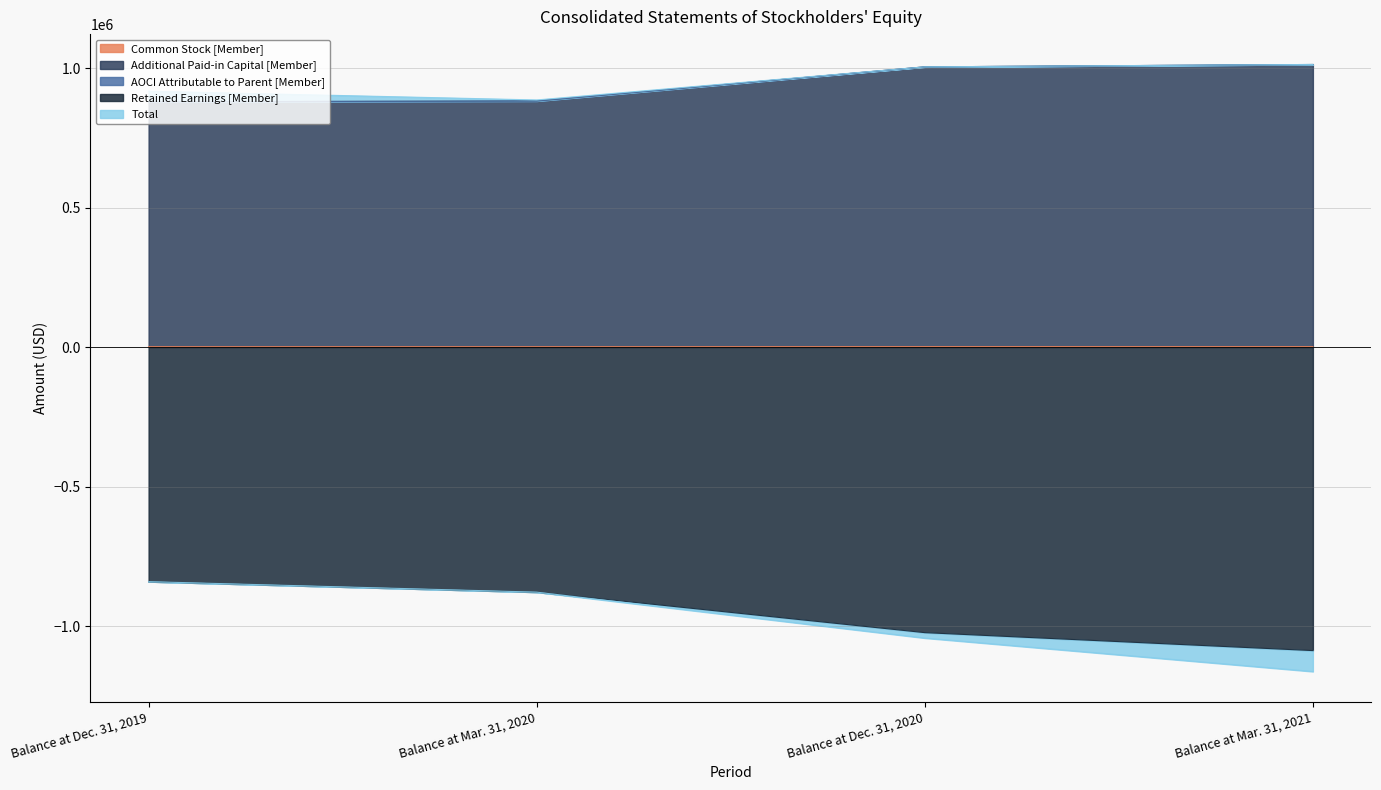

What is the label of the 1st point from the right?

Balance at Mar. 31, 2021